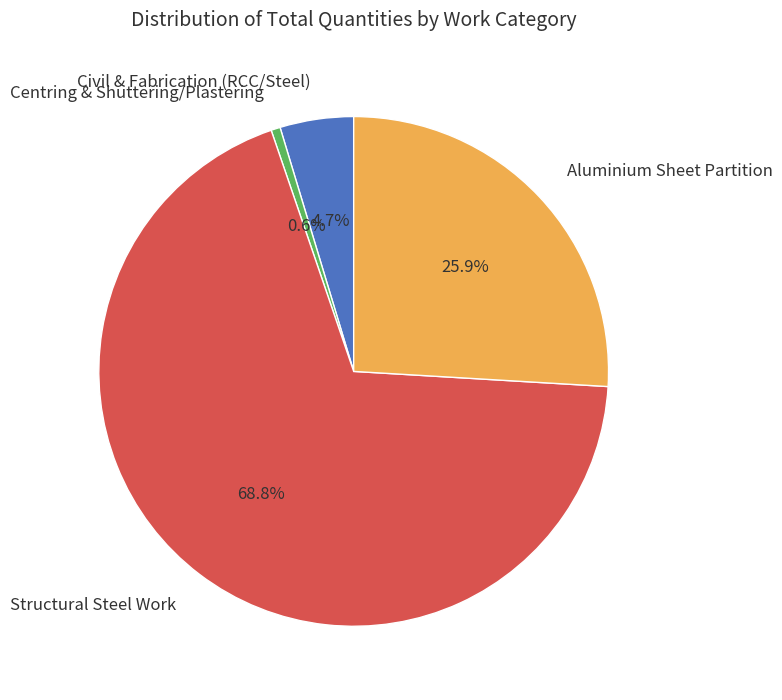

Rank the categories by value from lowest to highest.

Centring & Shuttering/Plastering, Civil & Fabrication (RCC/Steel), Aluminium Sheet Partition, Structural Steel Work